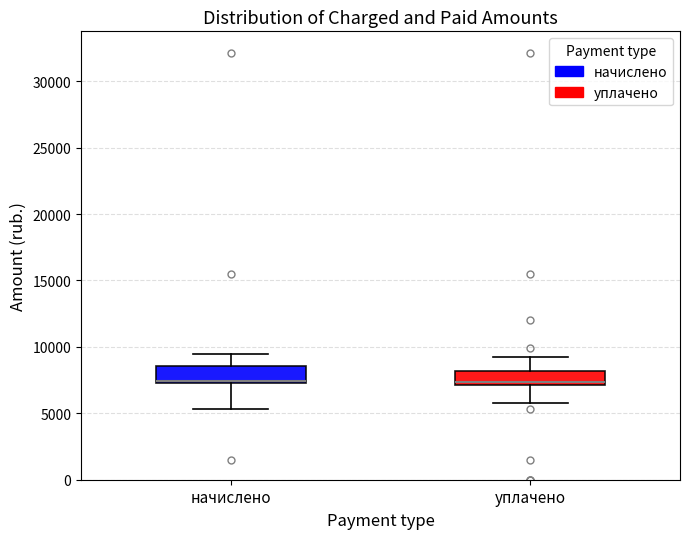

Where is the lower edge of the box for уплачено on the y-axis? The values are not printed on the chart, so give them approximately, as read against the axis.

7000